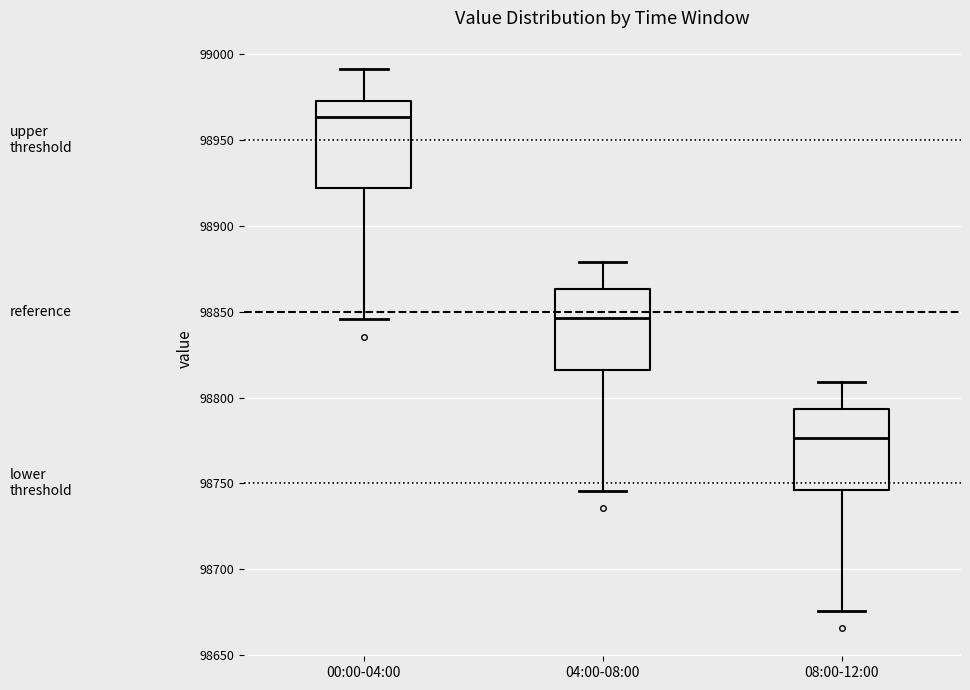

Where is the upper edge of the box for 00:00-04:00 on the y-axis? The values are not printed on the chart, so give them approximately, as read against the axis.

98975